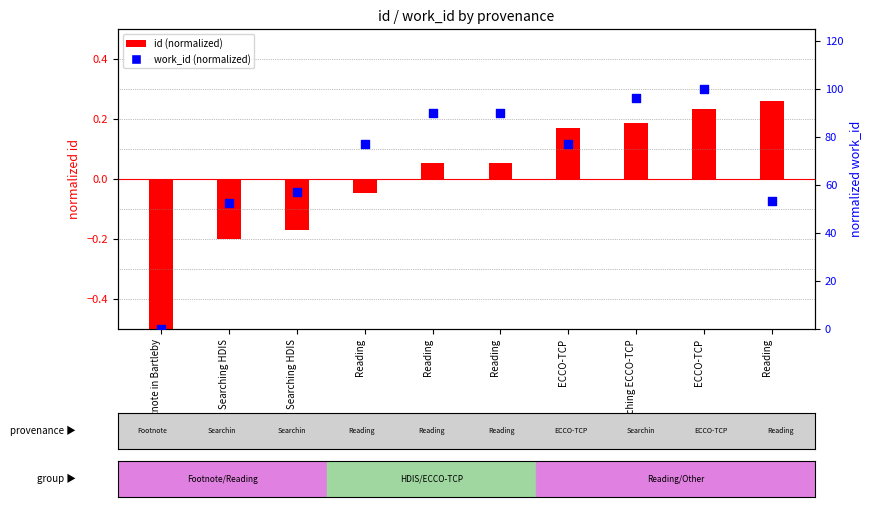

Which series has the widest spread of Y values?

work_id (normalized)